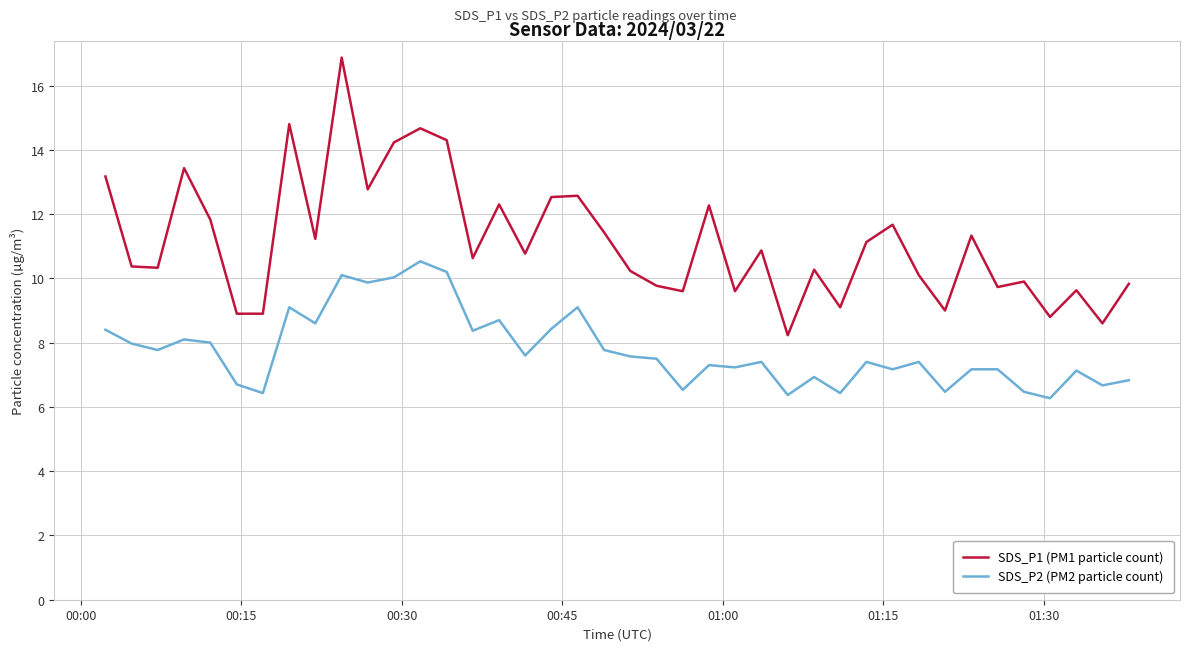

At how many categories does at least one series exceed 15?

1